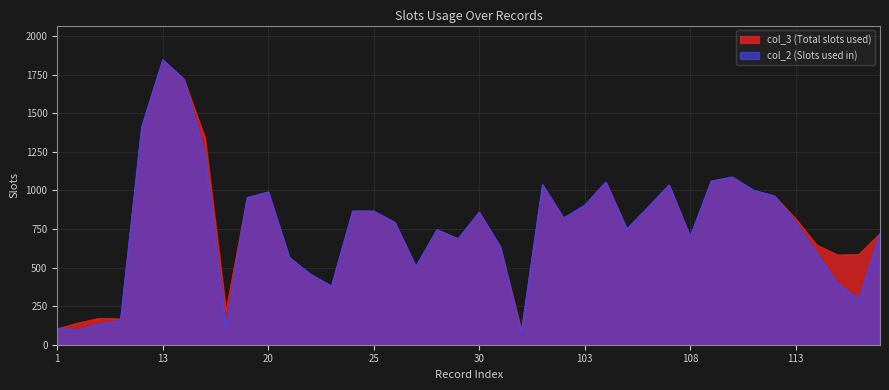

Reading left to right, transcribe all the data shown in this chart.

col_3: 1=104	2=141	3=172	10=167	11=1411	13=1847	15=1722	17=1341	18=219	19=953	20=990	21=565	22=457	23=380	24=866	25=866	26=792	27=506	28=746	29=686	30=859	31=634	100=92	101=1037	102=821	103=903	104=1054	105=750	106=890	107=1035	108=700	109=1060	110=1087	111=1001	112=964	113=817	114=646	115=581	116=586	117=721
col_2: 1=104	2=94	3=133	10=156	11=1411	13=1846	15=1722	17=1228	18=105	19=953	20=990	21=565	22=457	23=380	24=866	25=866	26=792	27=506	28=746	29=686	30=859	31=634	100=74	101=1037	102=821	103=903	104=1054	105=750	106=890	107=1035	108=700	109=1060	110=1087	111=1001	112=964	113=793	114=591	115=395	116=293	117=721